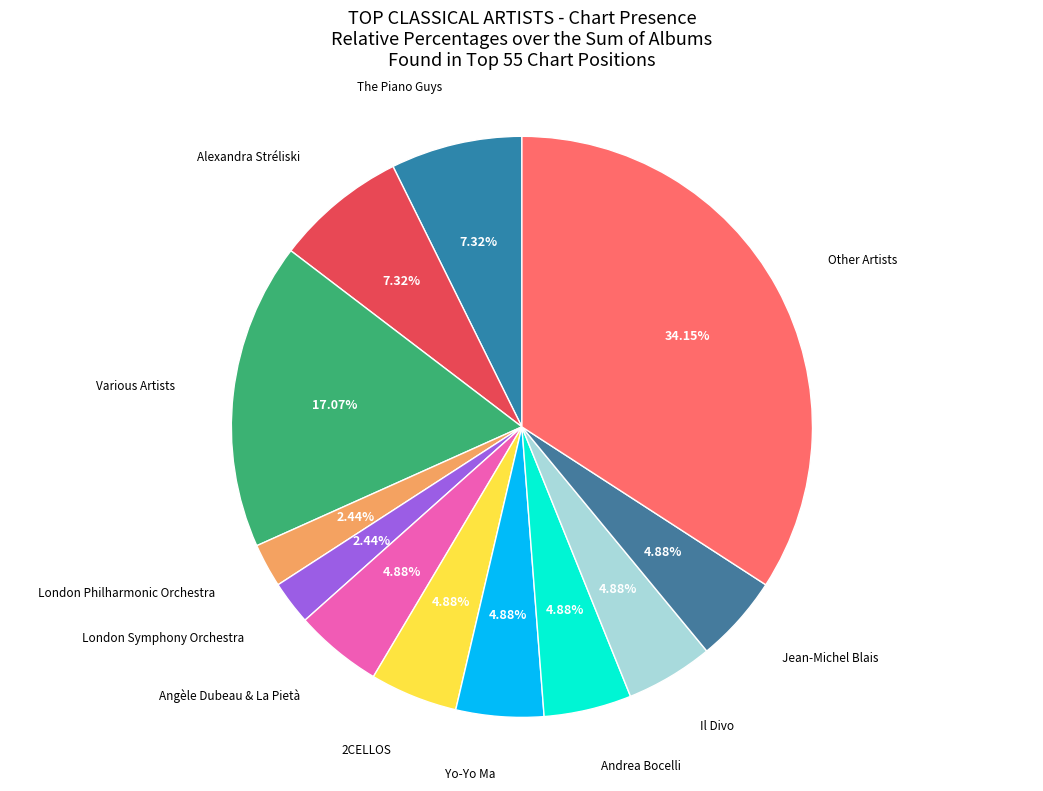

To the nearest percent, what is the difference between the largest and smallest slice percentages?

32%